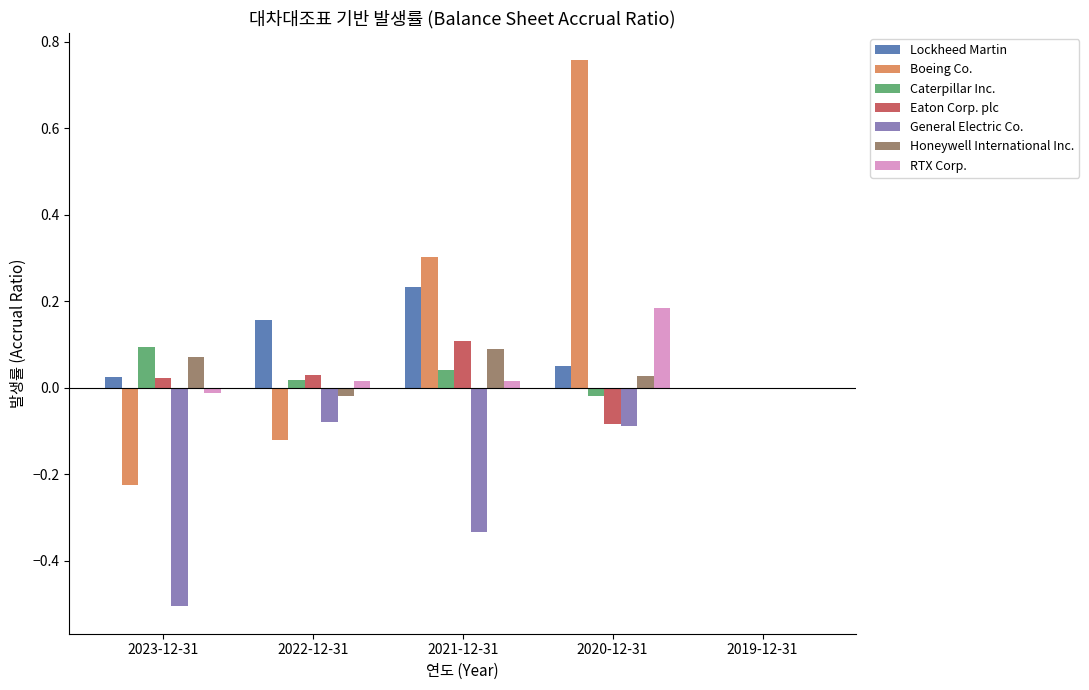

The value of General Electric Co. at 2022-12-31 is -0.1. True or false?

True